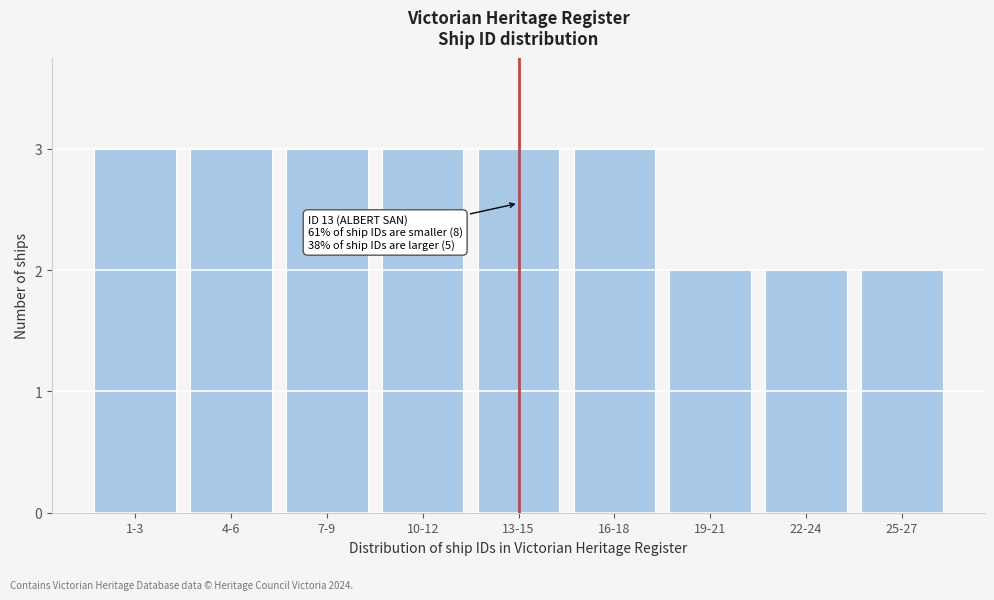

Reading left to right, transcribe all the data shown in this chart.

1-3=3	4-6=3	7-9=3	10-12=3	13-15=3	16-18=3	19-21=2	22-24=2	25-27=2